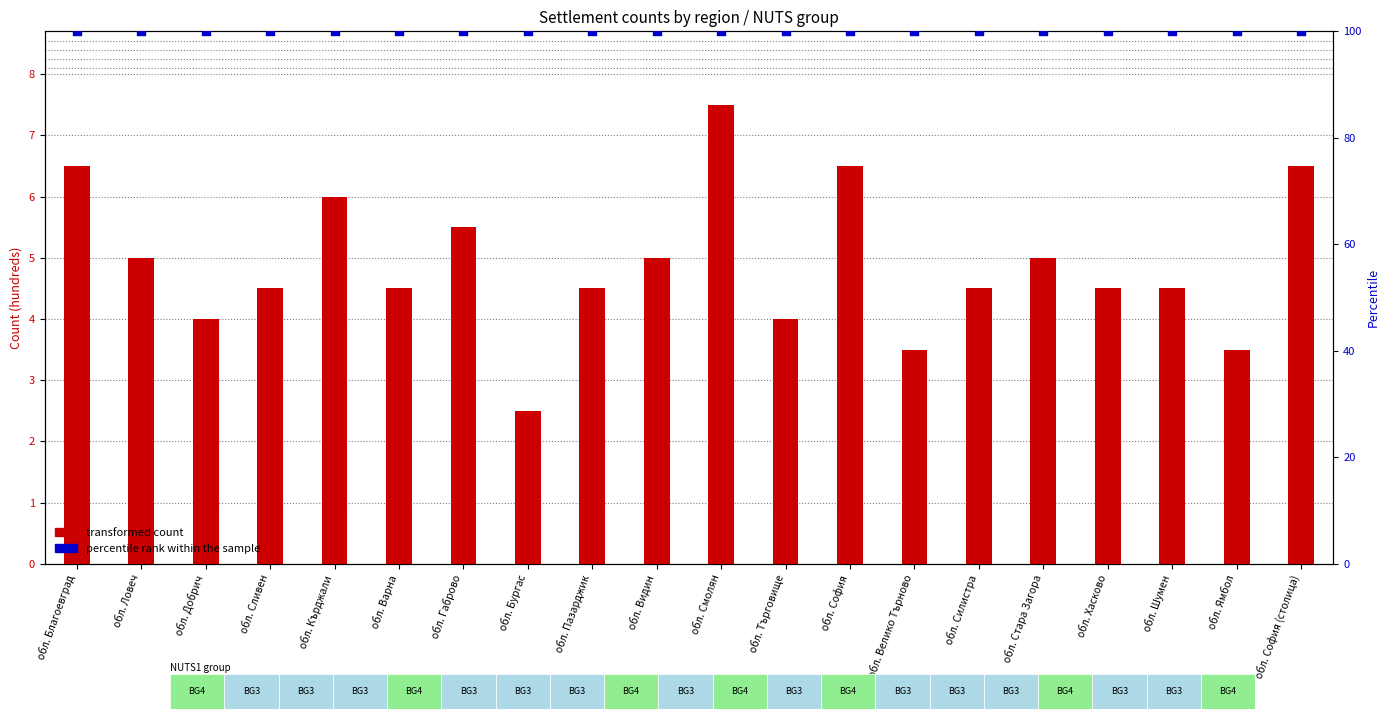

Which series has the largest total across all categories?

percentile rank within the sample